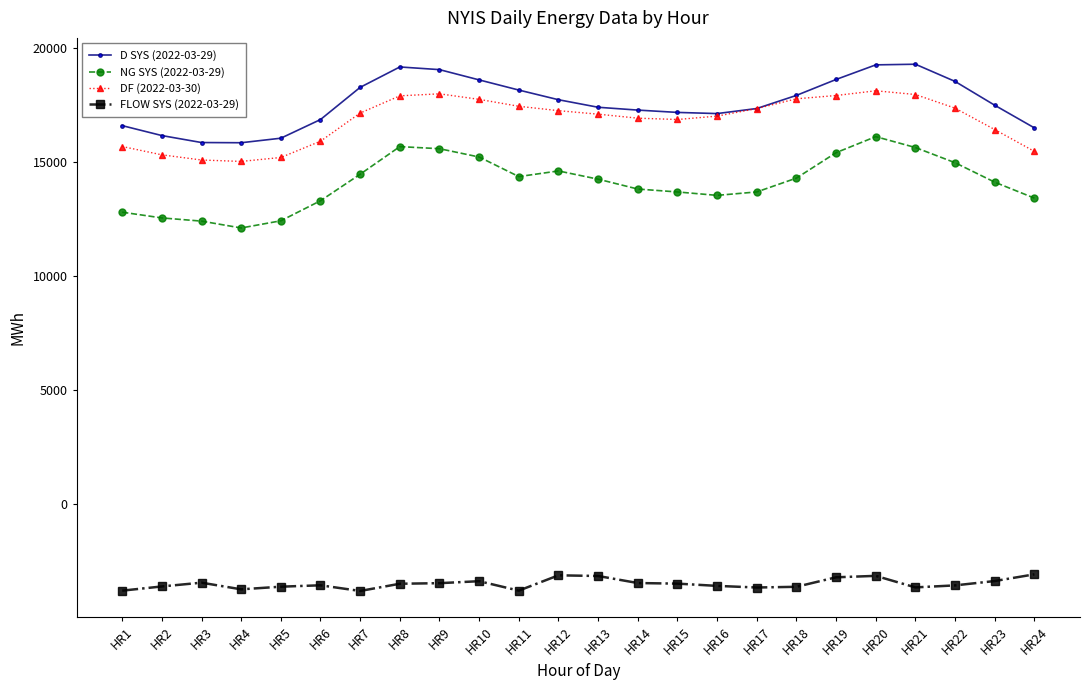

How many lines are shown in the chart?

4